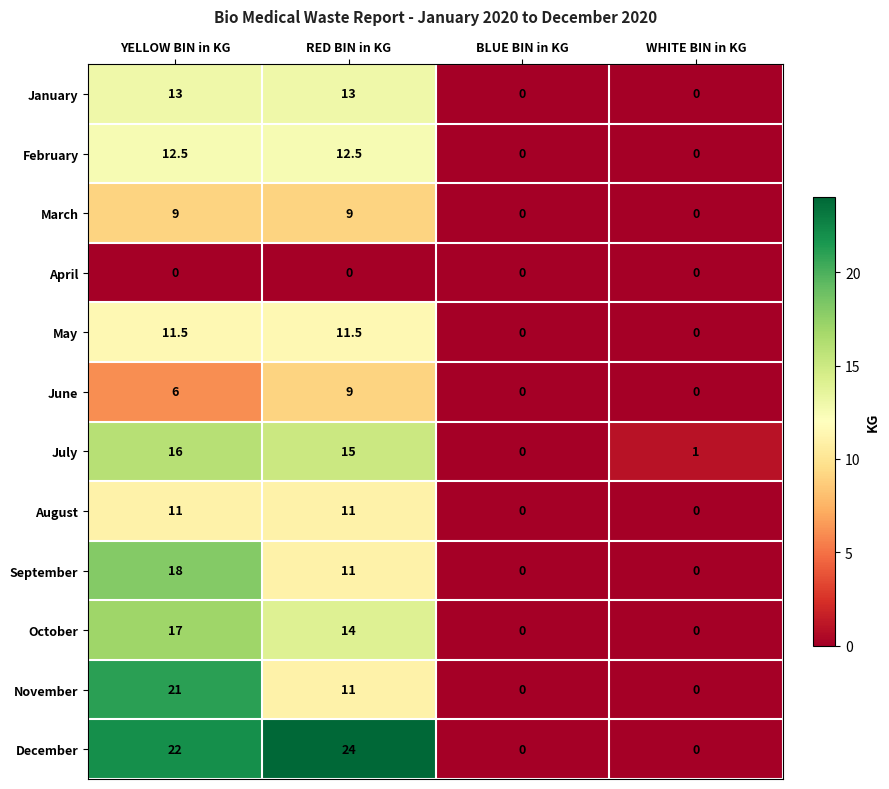

Is it true that June equals 0.0 at BLUE BIN in KG?

True